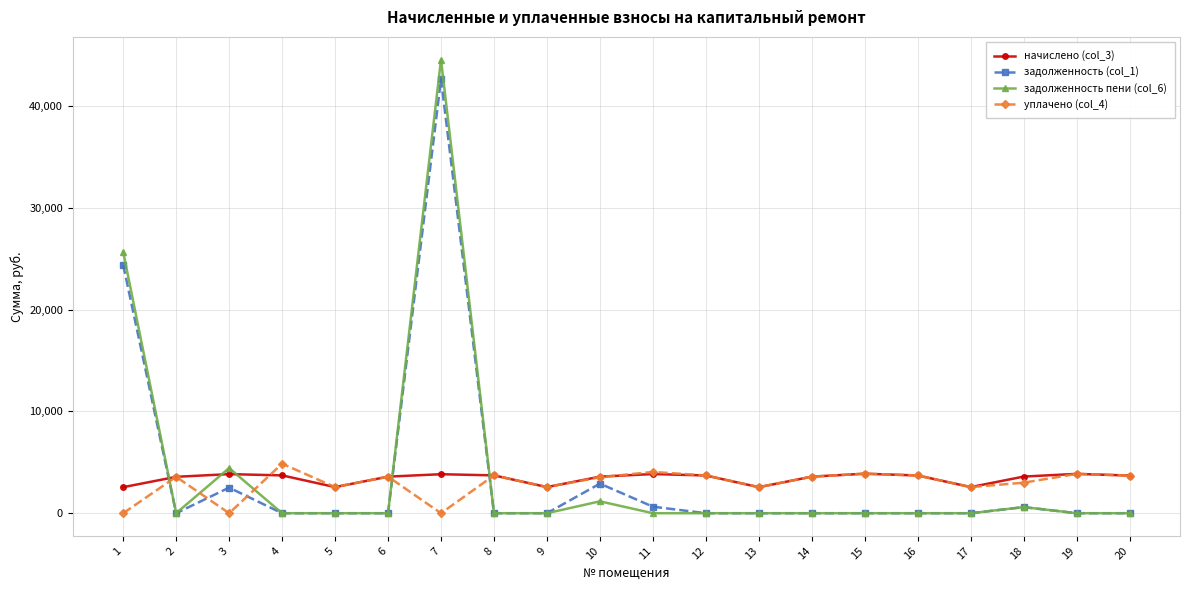

What value does the уплачено (col_4) series have at 8?

3717.7